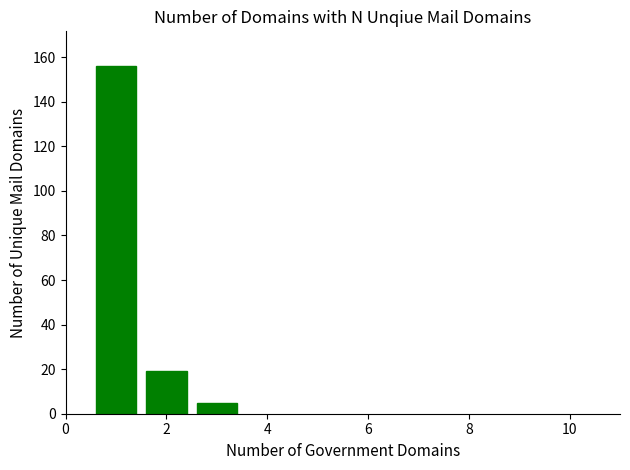

What is the minimum value shown in the chart?

5